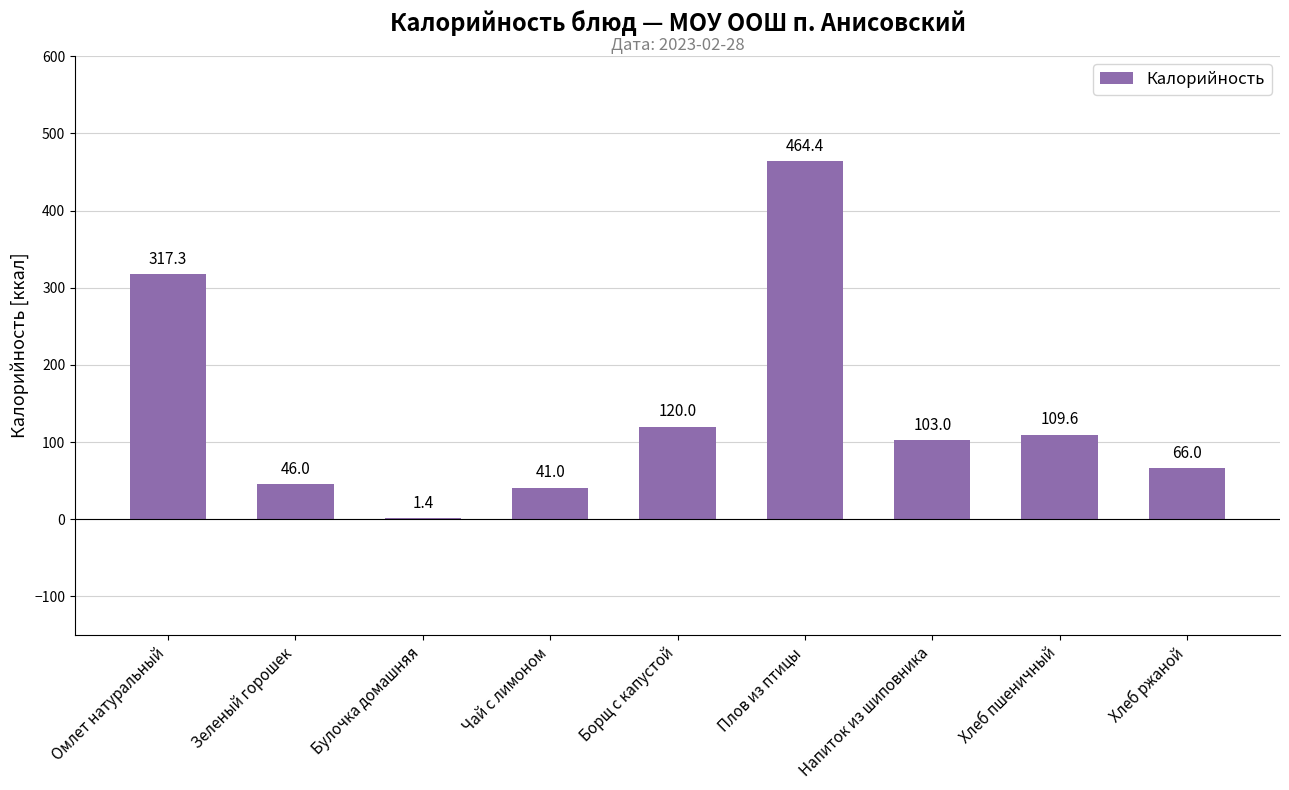

What is the difference between the values at Борщ с капустой and Плов из птицы?

344.4